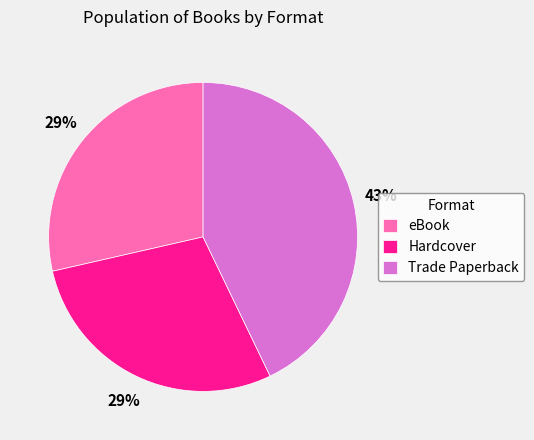

To the nearest percent, what portion does eBook represent?

29%